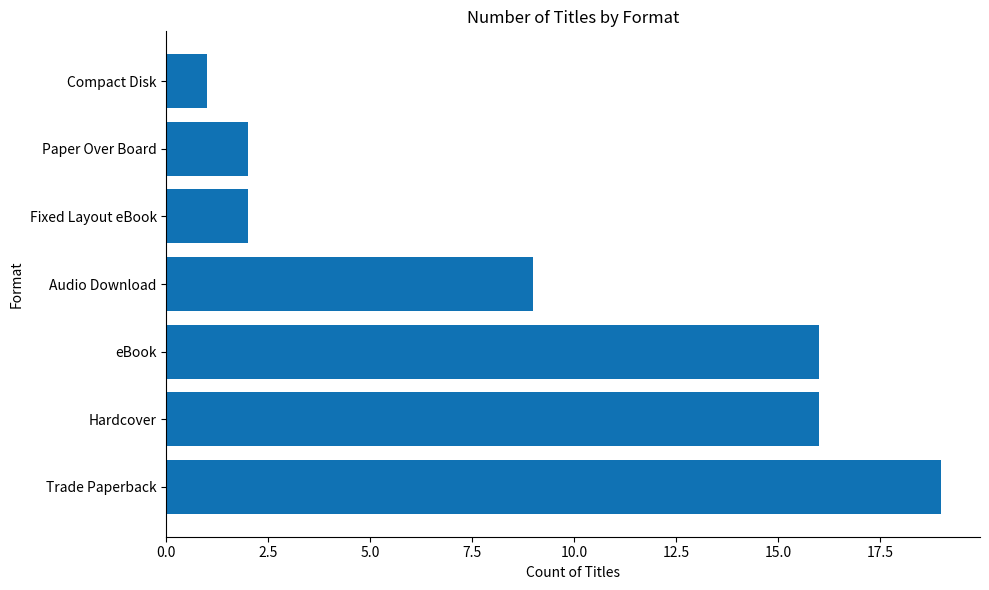

What is the greatest value displayed?

19